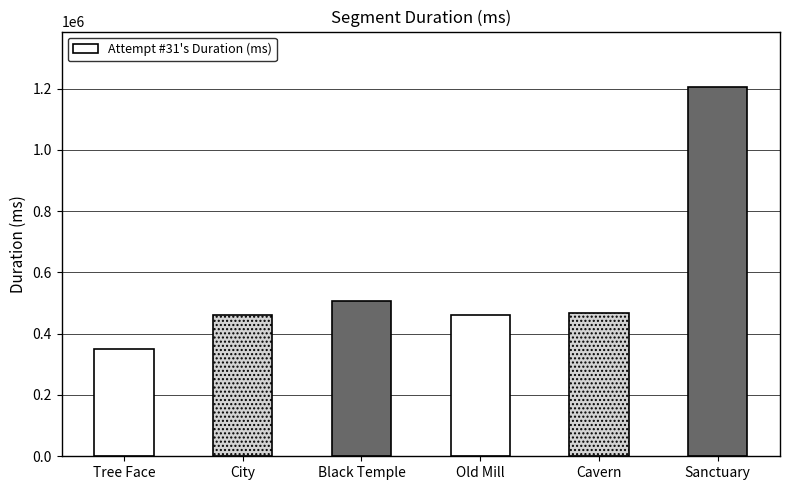

What is the change in value from Black Temple to Cavern?

-39782